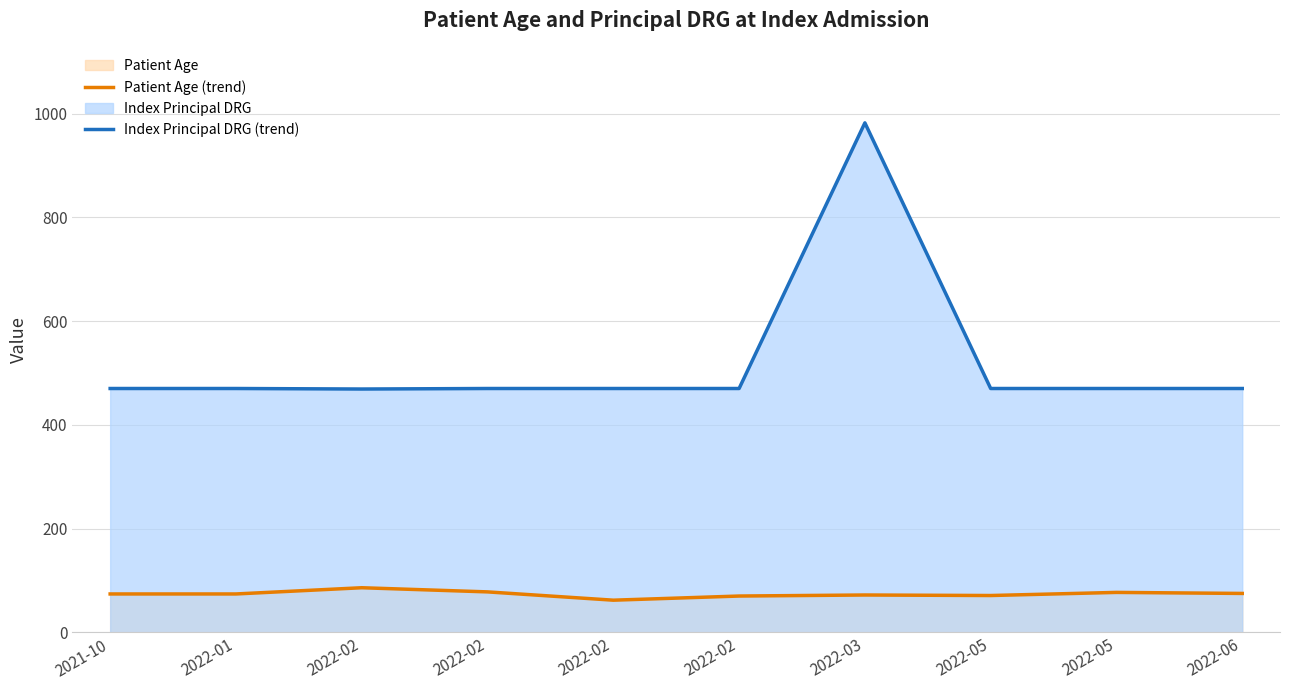

What is the label of the 1st point from the left?

2021-10